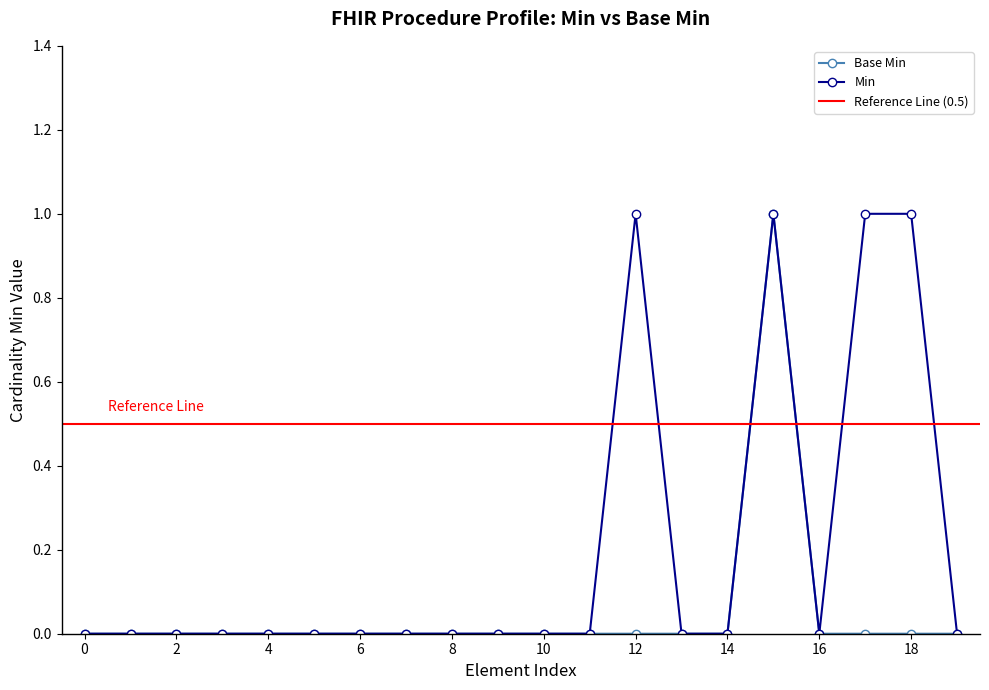

True or false: Base Min has more than 0 points higher than both neighbors.

True